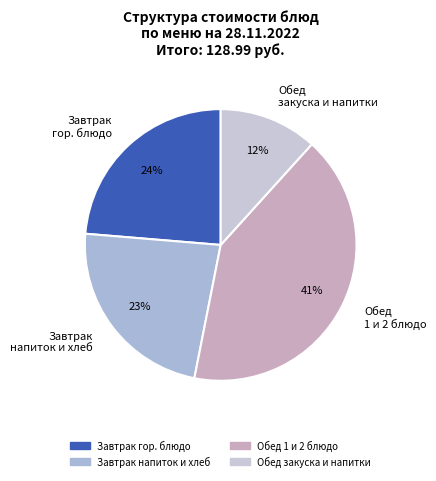

The Обед 1 и 2 блюдо slice represents 41% of the pie. True or false?

True